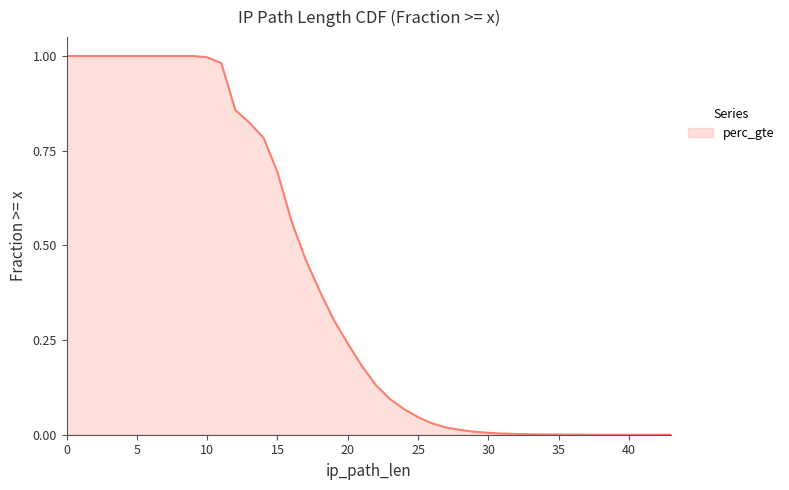

What is the maximum value shown in the chart?

1.0